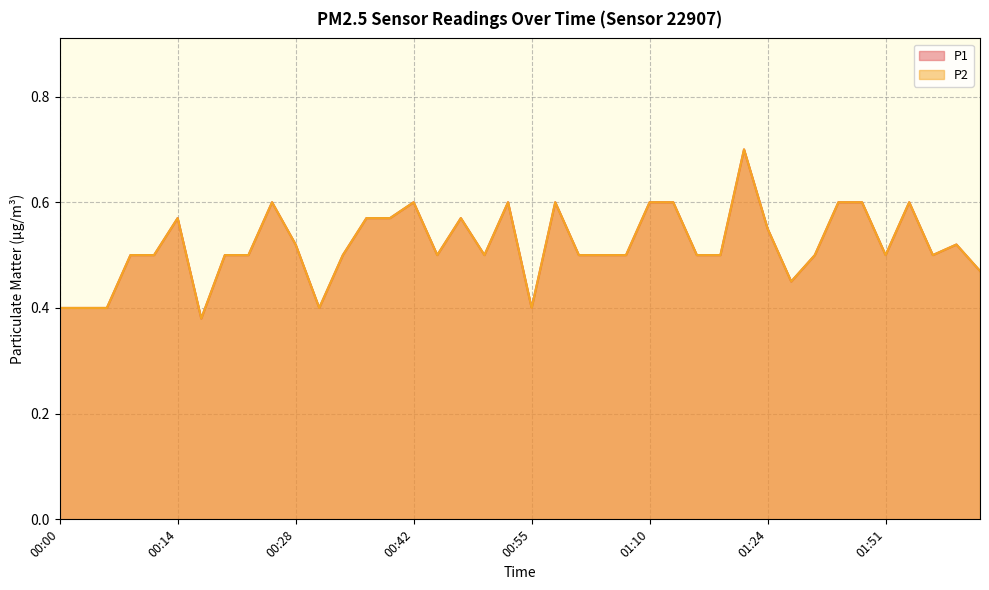

What are all the series names shown in the legend?

P1, P2